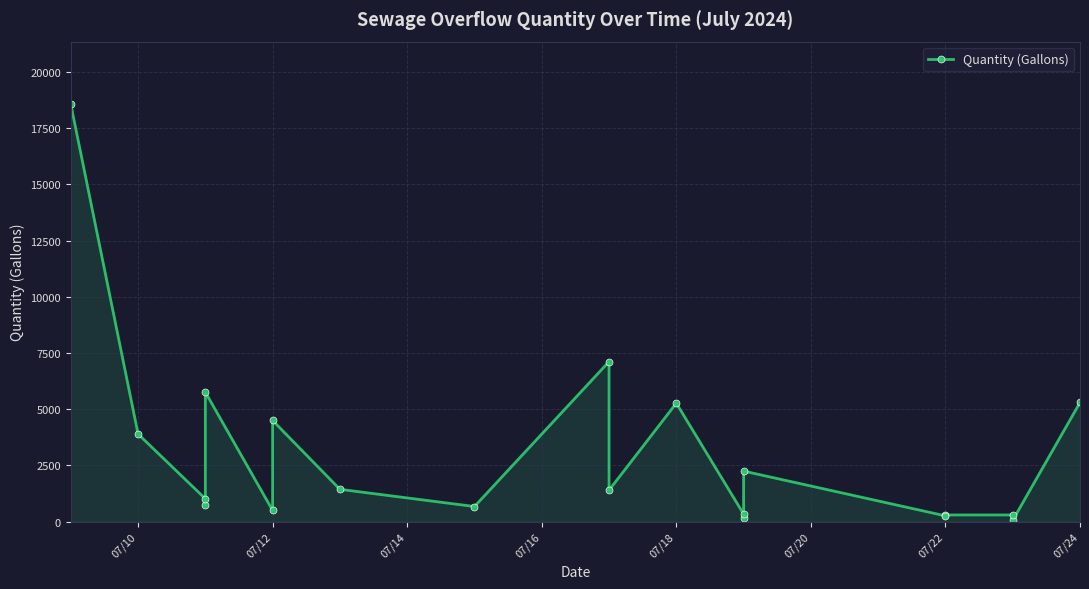

What is the difference between the maximum and minimum values?

18500